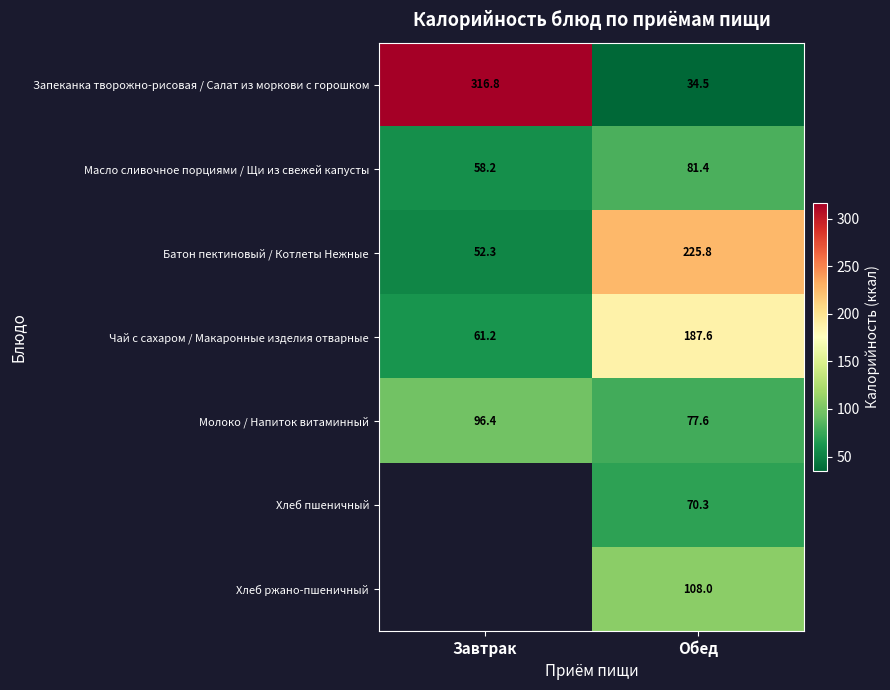

At which label does Батон пектиновый / Котлеты Нежные first exceed 225?

Обед